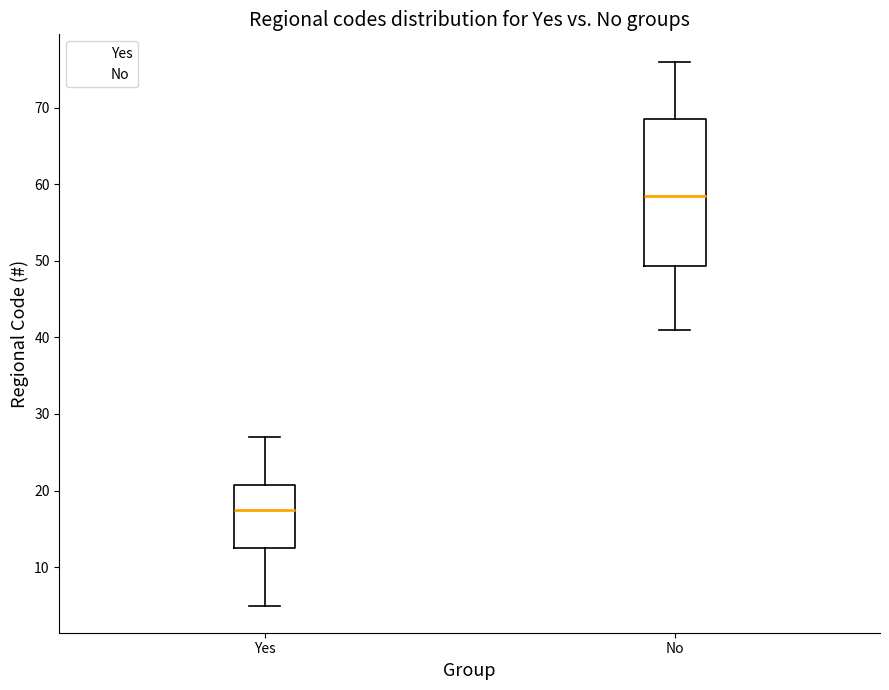

Reading left to right, transcribe this box plot: for each box, give where its median line is, the range the box spans, and where its two whiskers end, as read against the y-axis. The values are not printed on the chart, so give them approximately, as read against the axis.

Yes: median 18, box 13 to 21, whiskers 5 to 27
No: median 59, box 49 to 69, whiskers 41 to 76